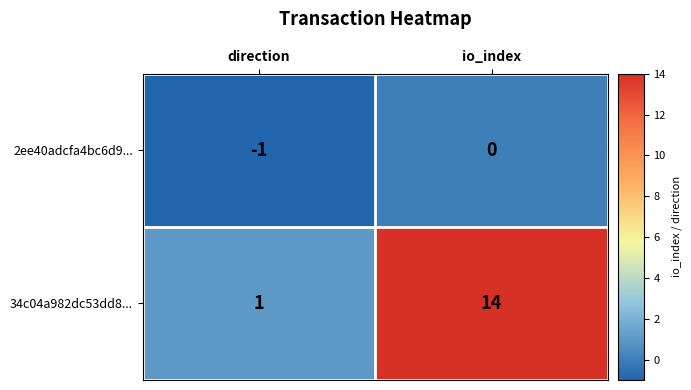

What is the average value of the 34c04a982dc53dd8... series?

8